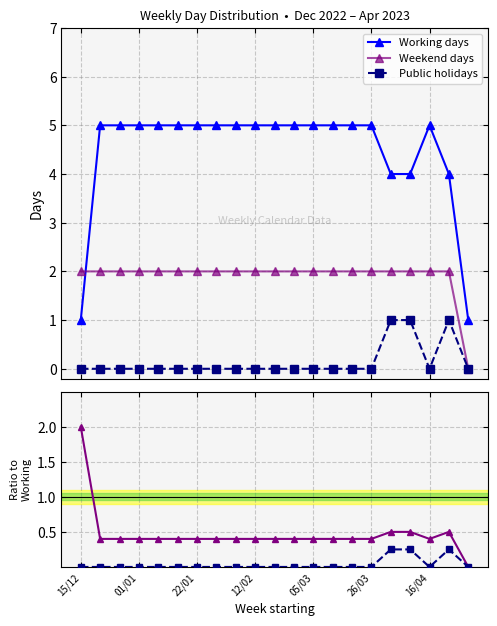

At how many categories does at least one series exceed 3?

19